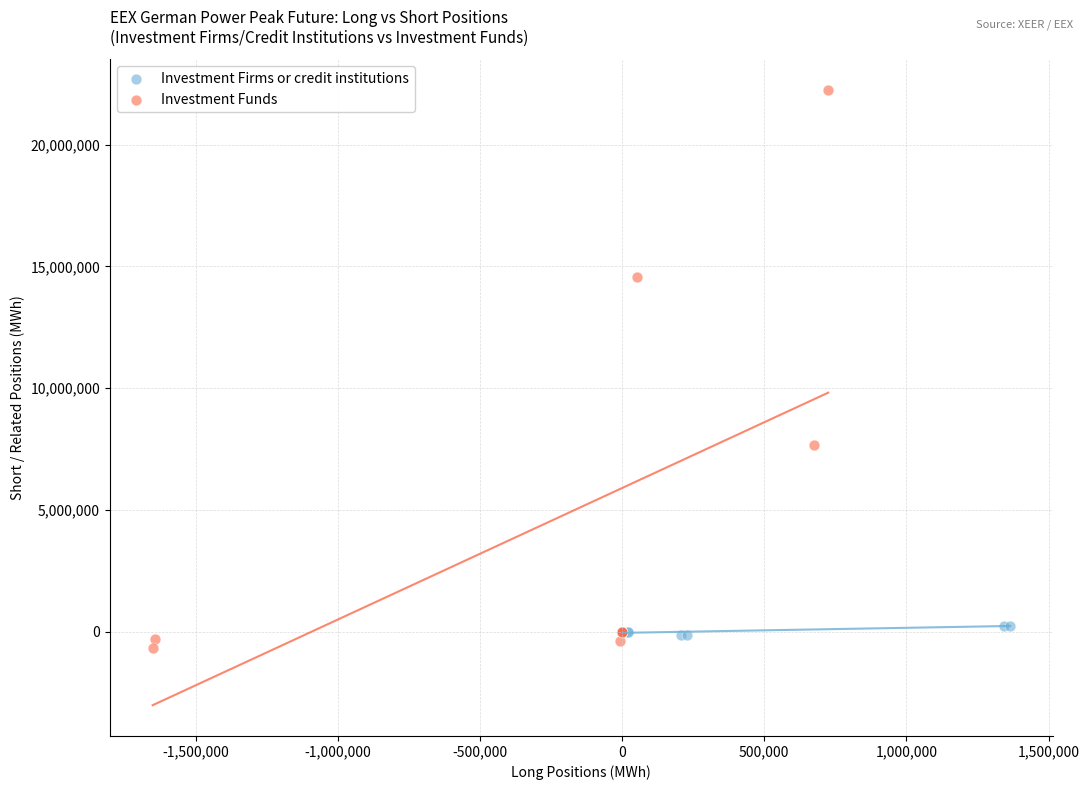

Which series contains the highest Y value?

Investment Funds